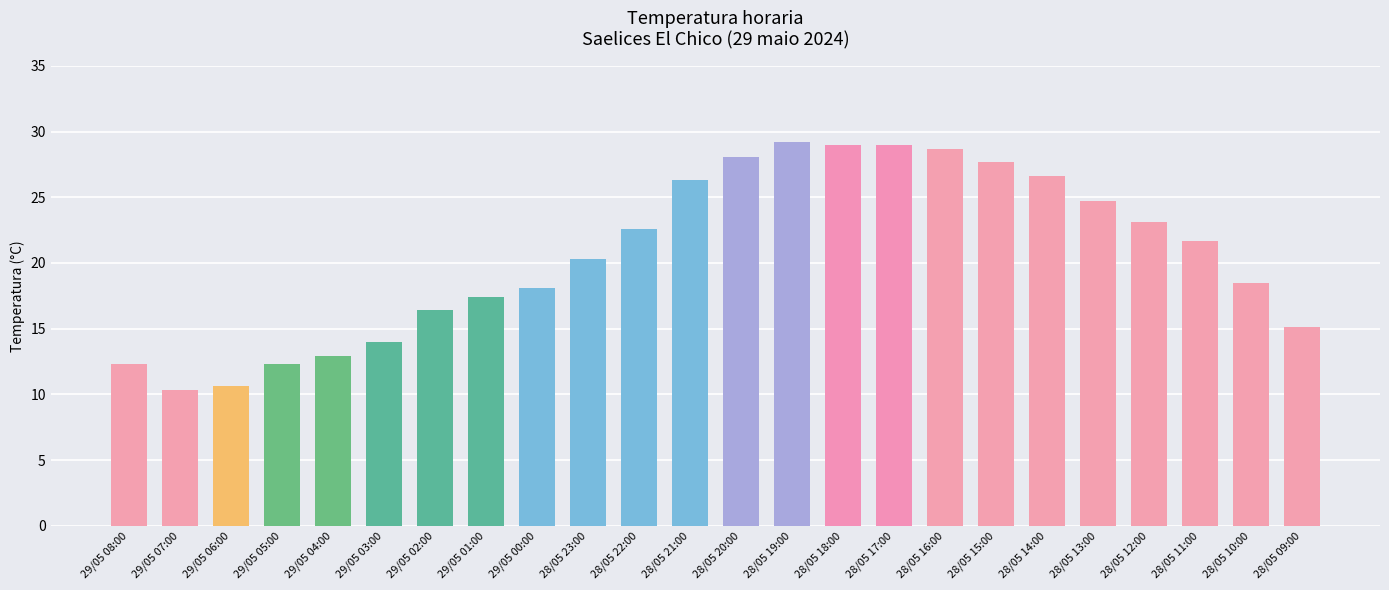

What is the difference between the values at 29/05 07:00 and 28/05 11:00?

11.4